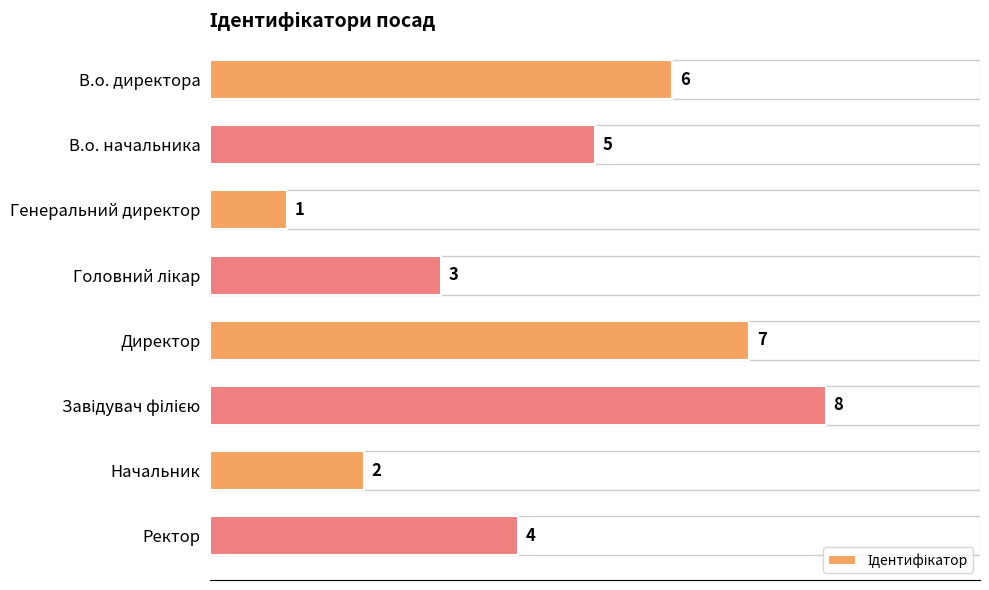

What is the maximum value shown in the chart?

8